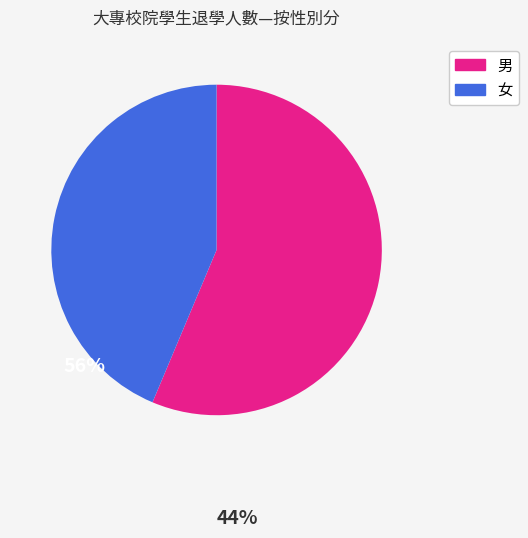

Rank the categories by value from highest to lowest.

男, 女